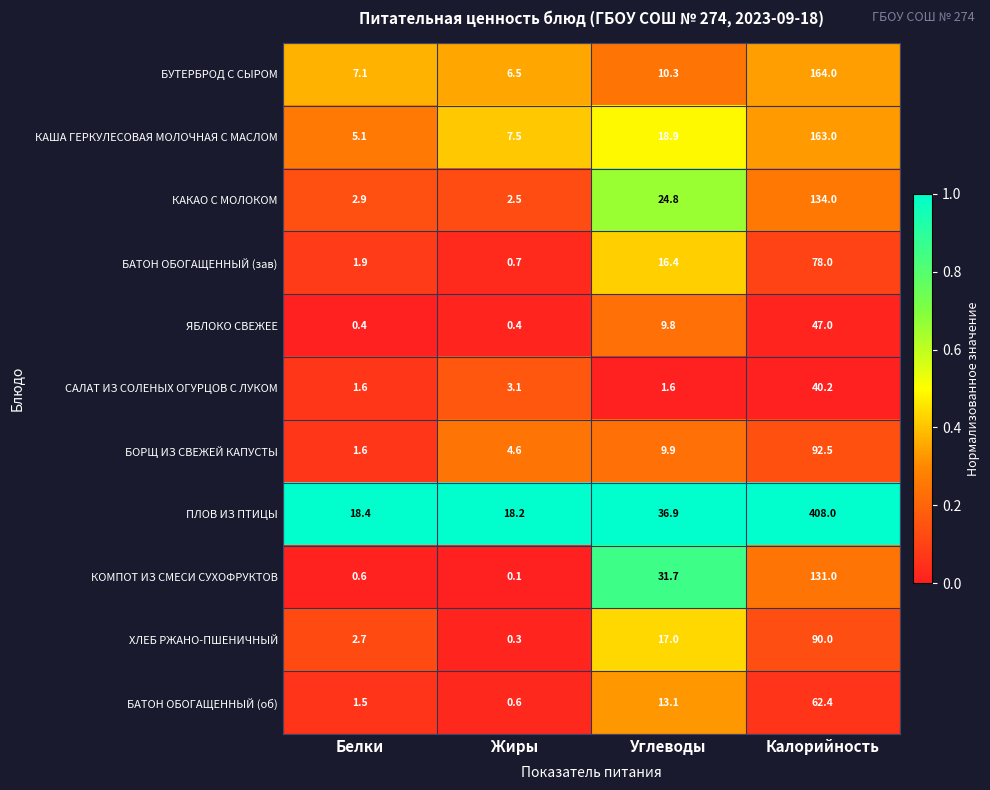

Between Белки and Углеводы, which series saw the biggest shift?

КОМПОТ ИЗ СМЕСИ СУХОФРУКТОВ